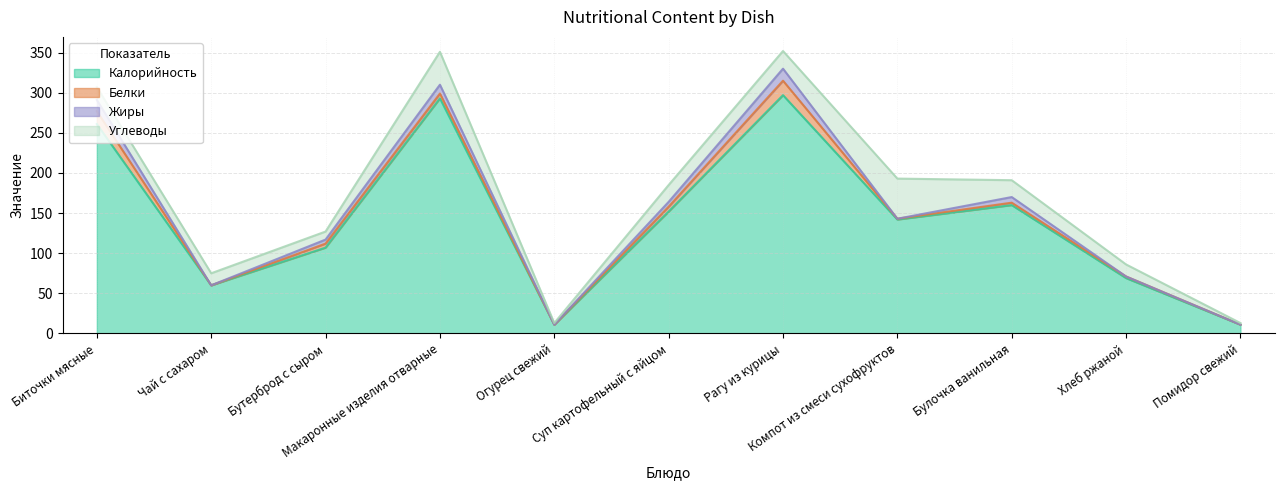

Between Чай с сахаром and Помидор свежий, which is larger?

Чай с сахаром